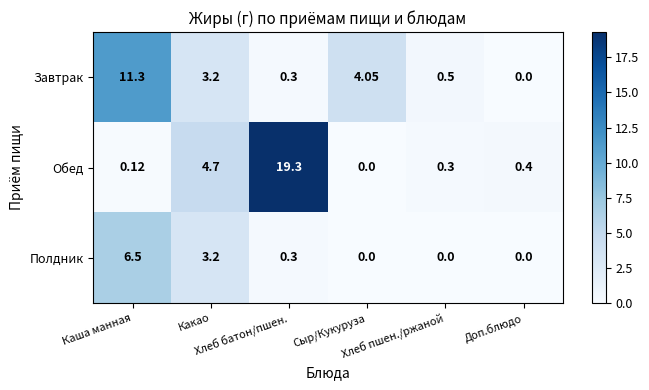

Which series changed the most between Каша манная and Сыр/Кукуруза?

Завтрак